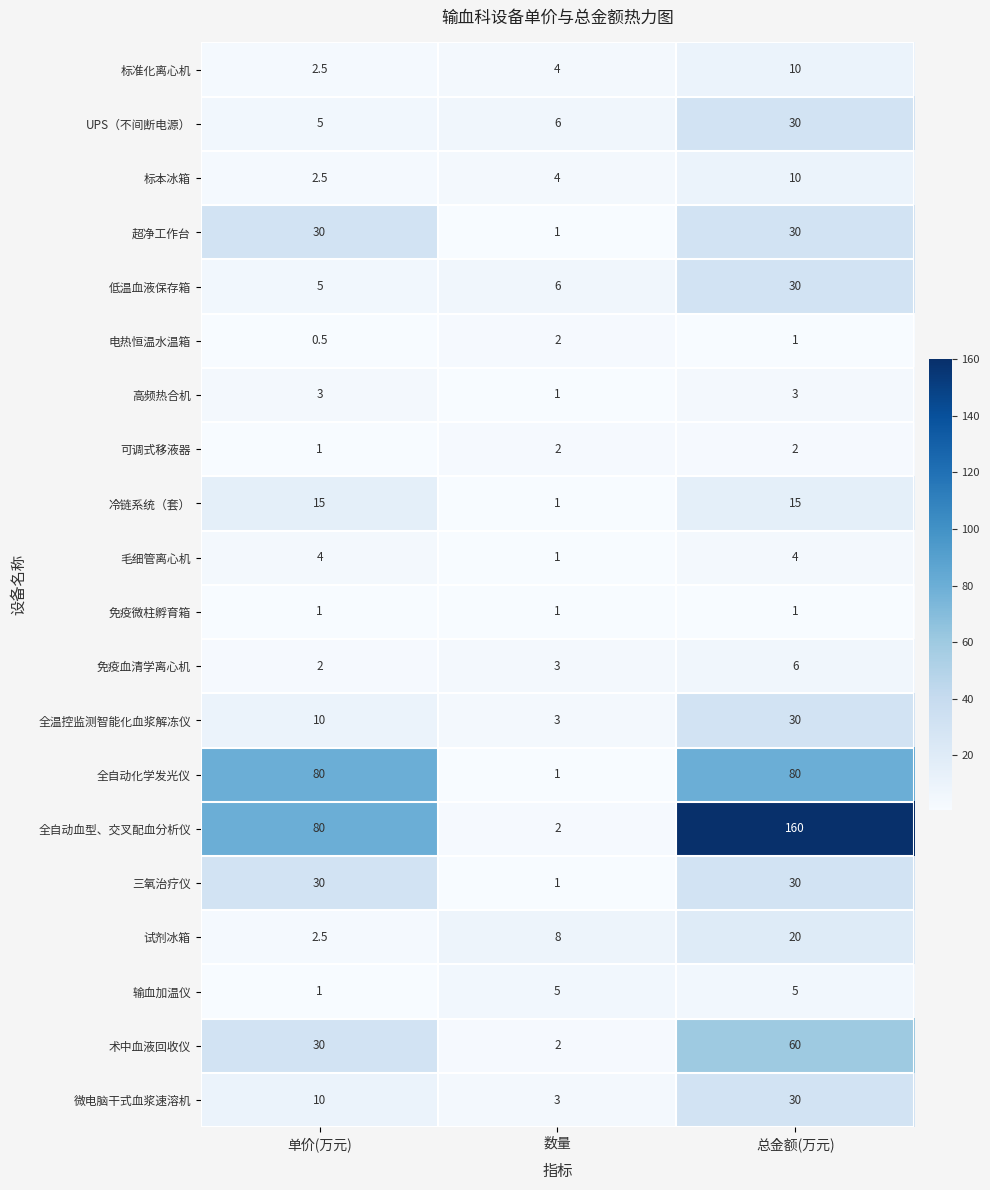

At which label is 可调式移液器 closest to 1?

单价(万元)